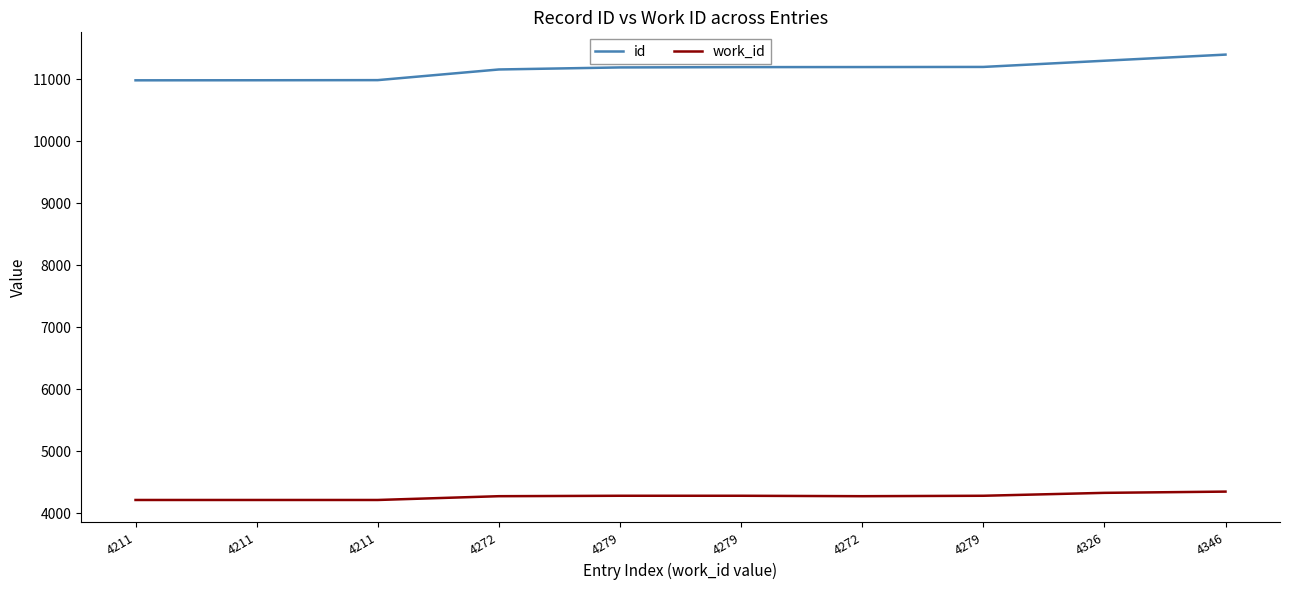

How many lines are shown in the chart?

2